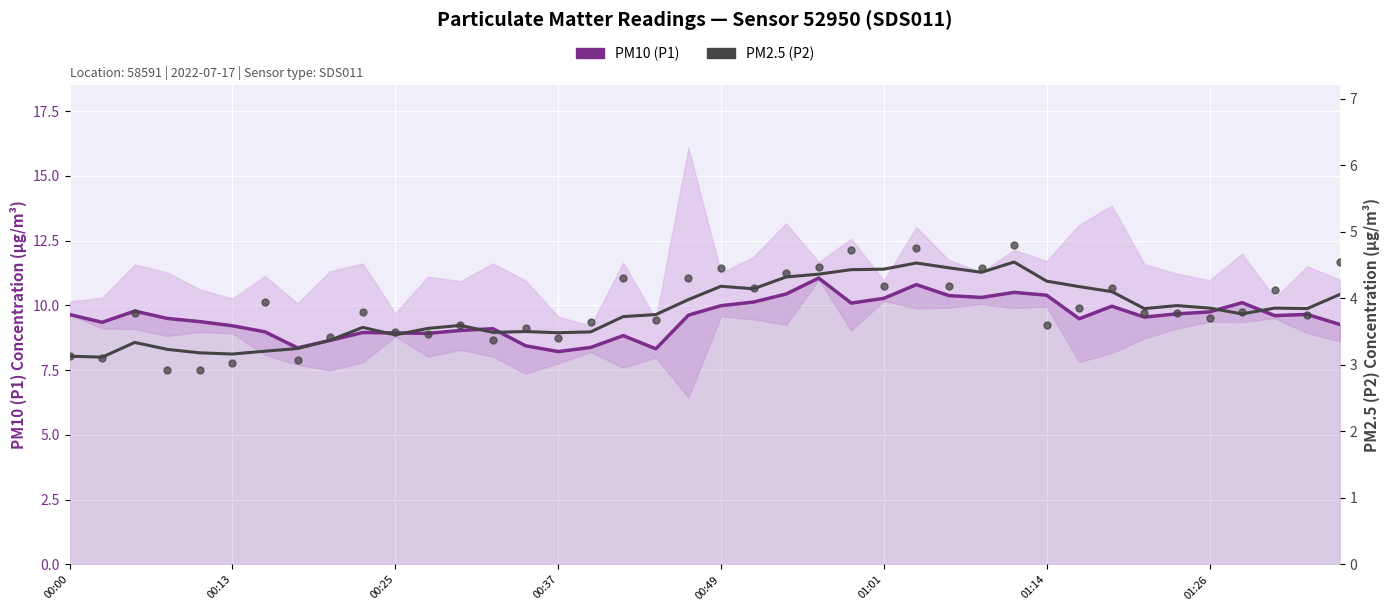

What is the difference between the maximum and minimum values in the PM2.5 (P2) series?

1.9